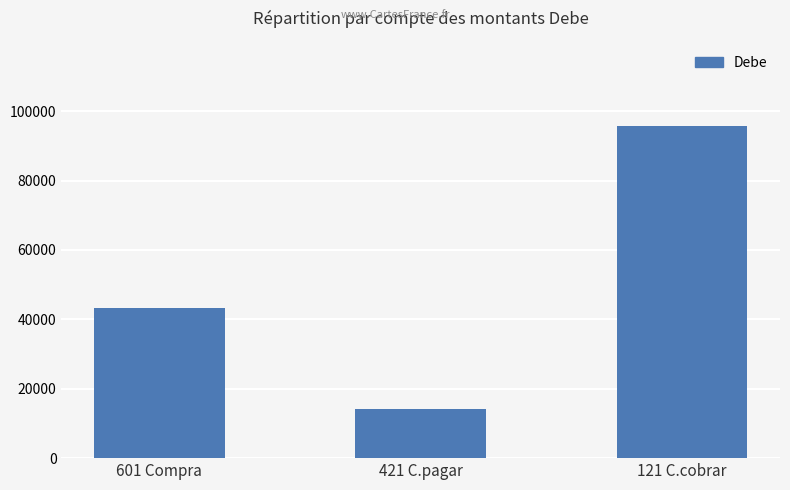

What is the average value?

50955.4